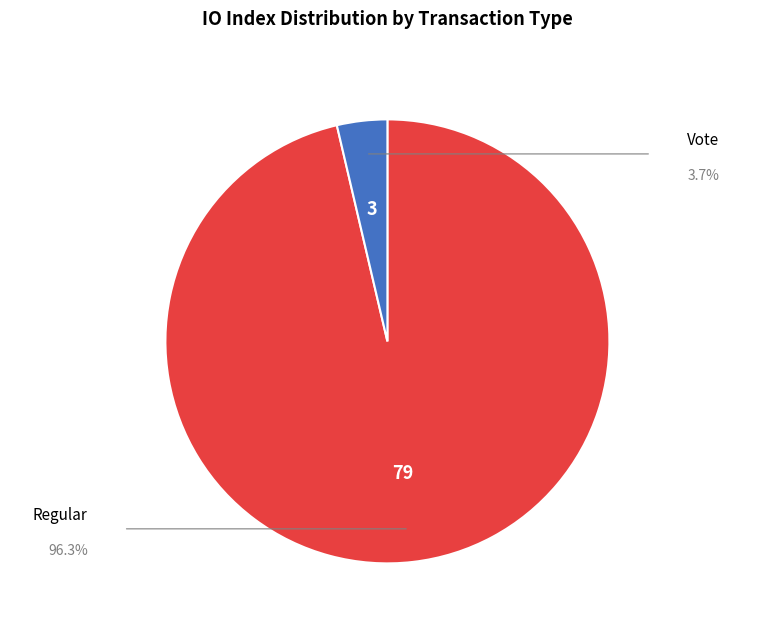

Does any single category account for the majority?

Yes